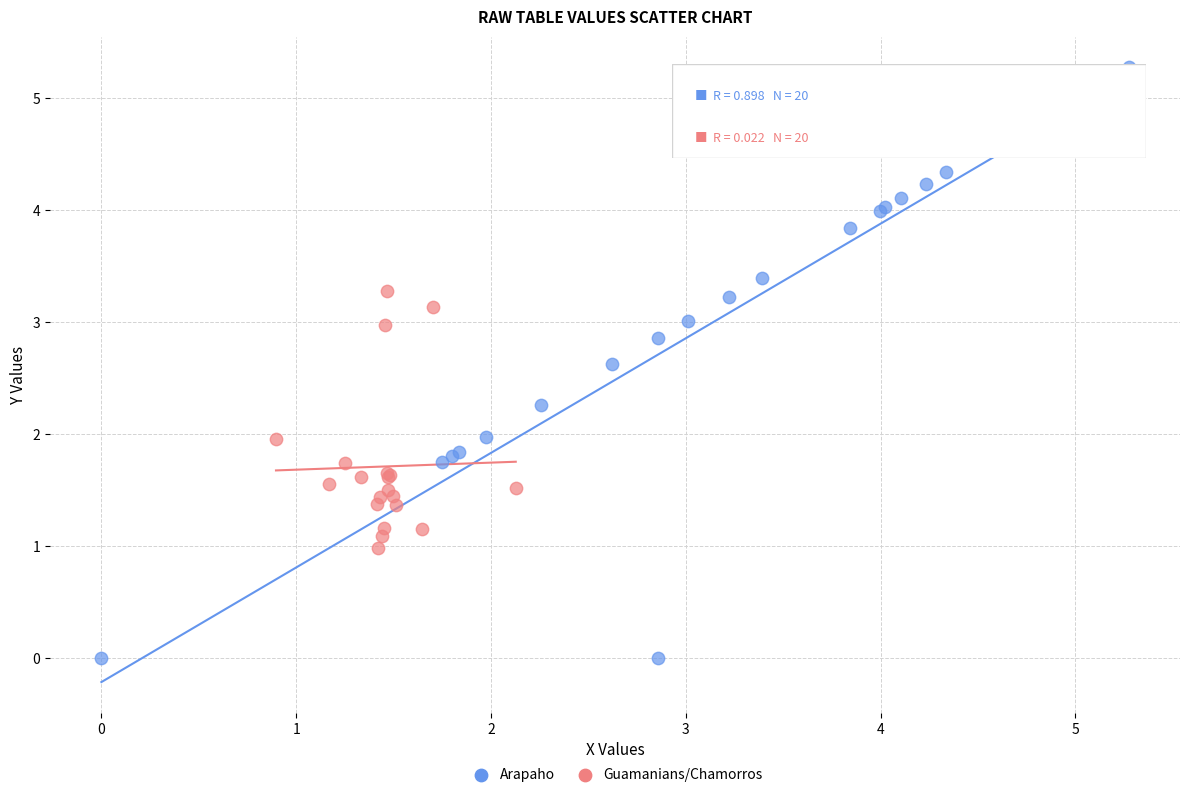

Which series reaches the minimum Y coordinate?

Arapaho